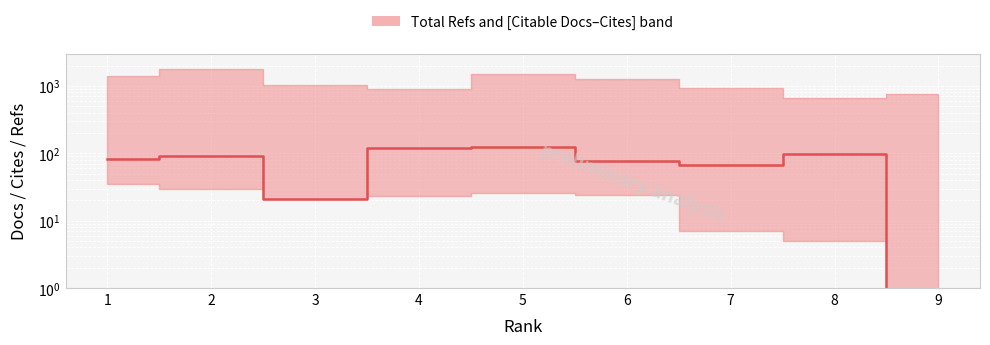

What is the change in value from 2 to 9?

-92